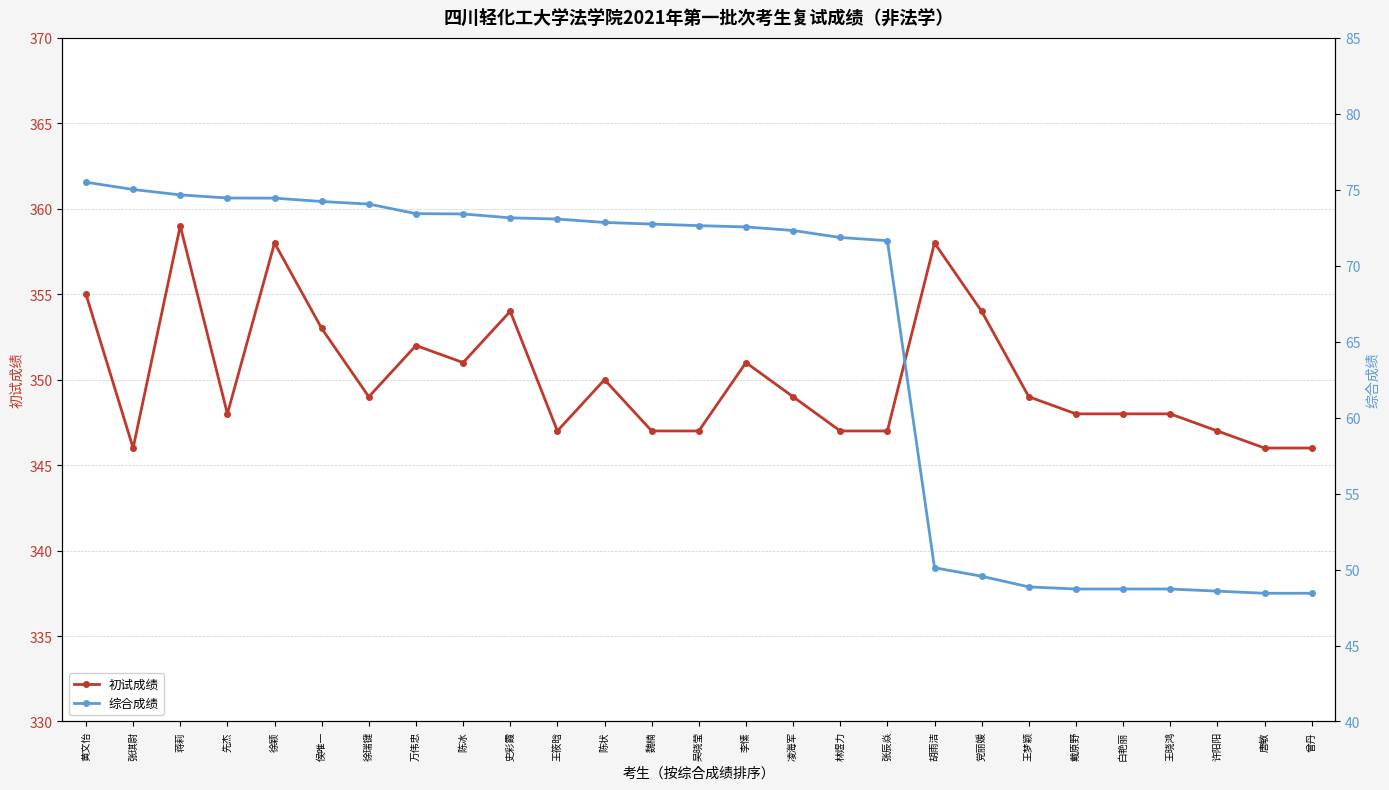

Which category has the highest value in the 综合成绩 series?

黄文怡